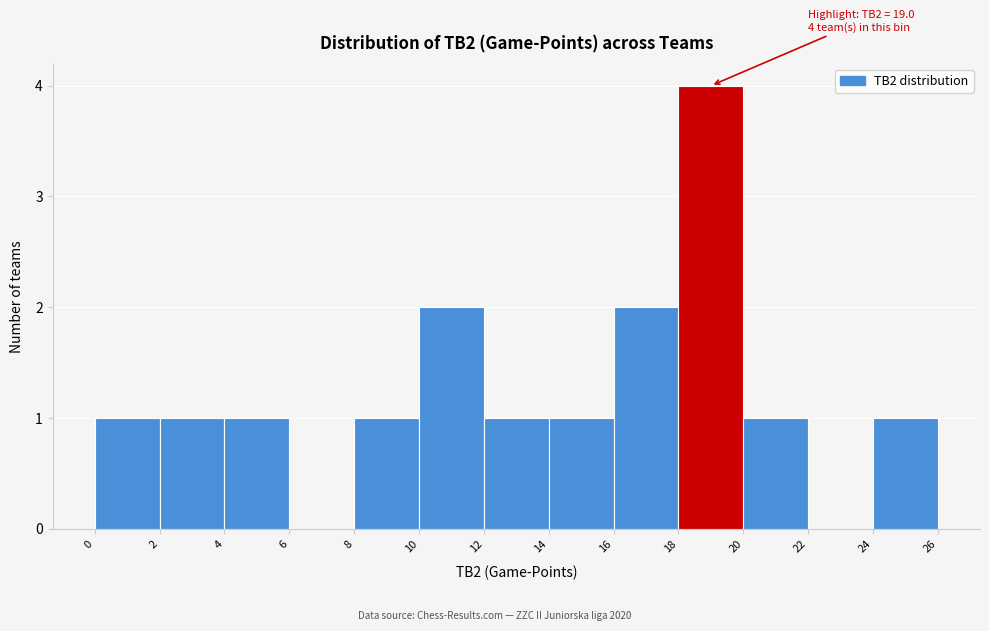

Which range on the x-axis has the tallest bar?

18 to 20